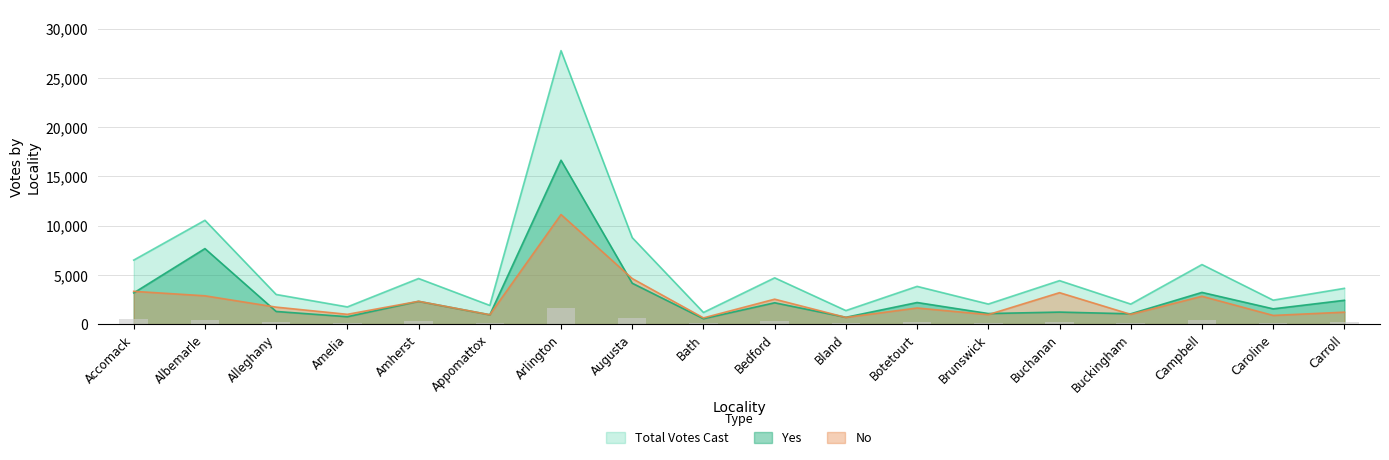

Which series has the widest spread of values?

Total Votes Cast